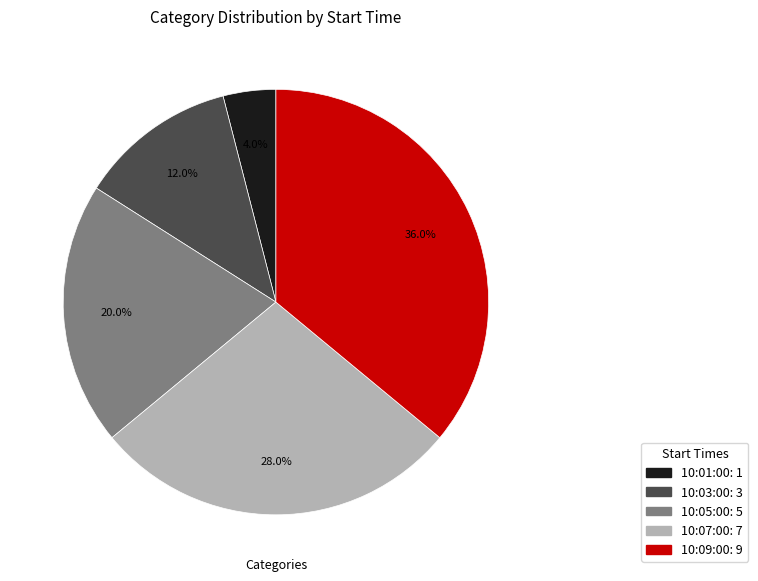

What portion of the pie excludes 10:03:00?

88.0%